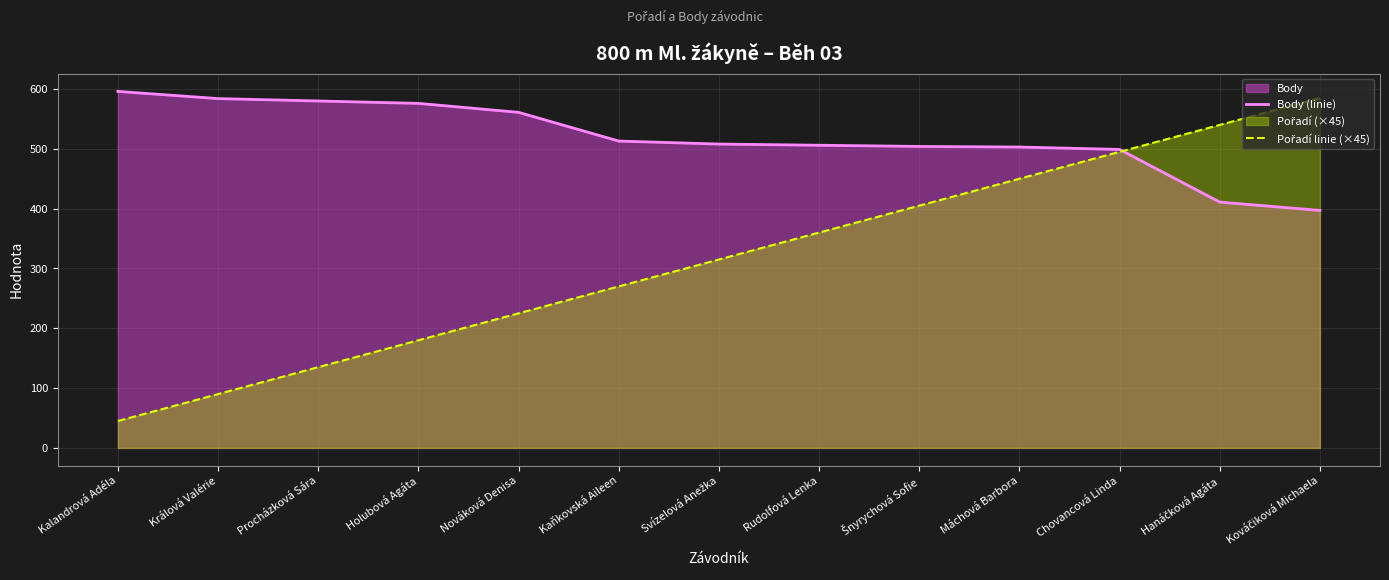

Rank the series at Hanáčková Agáta from highest to lowest value.

Pořadí linie (×45), Body (linie)